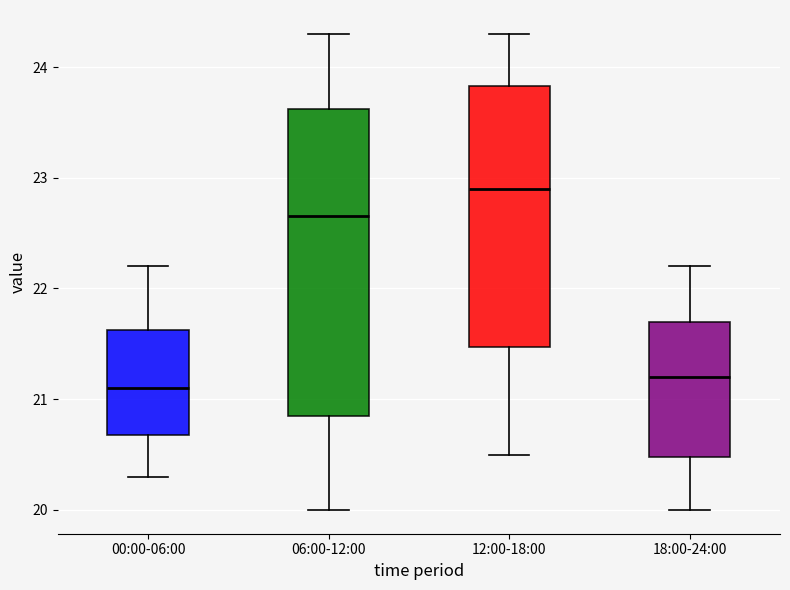

Reading left to right, transcribe this box plot: for each box, give where its median line is, the range the box spans, and where its two whiskers end, as read against the y-axis. The values are not printed on the chart, so give them approximately, as read against the axis.

00:00-06:00: median 21.1, box 20.7 to 21.6, whiskers 20.3 to 22.2
06:00-12:00: median 22.7, box 20.9 to 23.6, whiskers 20.0 to 24.3
12:00-18:00: median 22.9, box 21.5 to 23.8, whiskers 20.5 to 24.3
18:00-24:00: median 21.2, box 20.5 to 21.7, whiskers 20.0 to 22.2